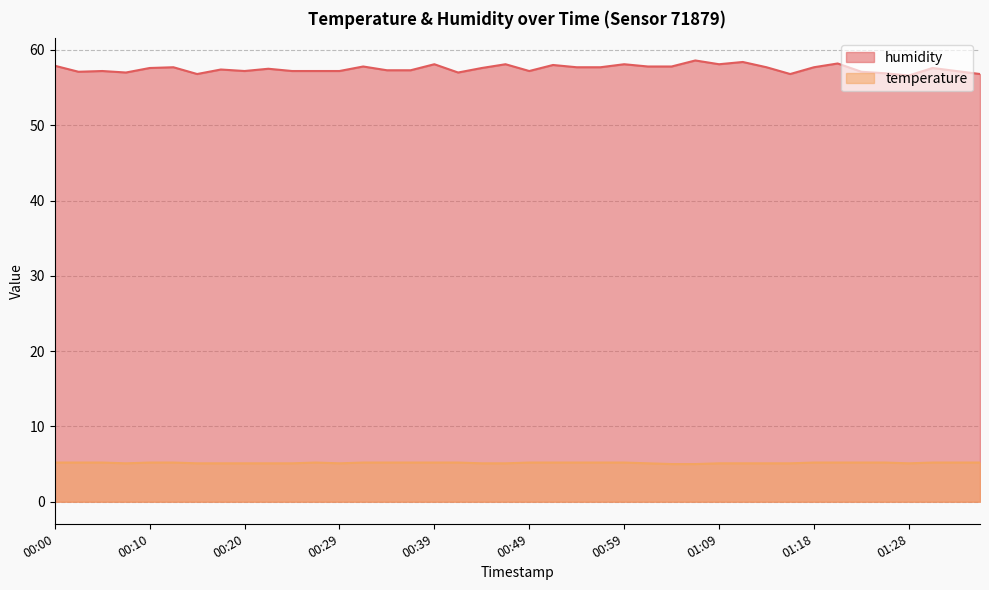

What is the spread (max minus min) of values at 01:23?

51.9